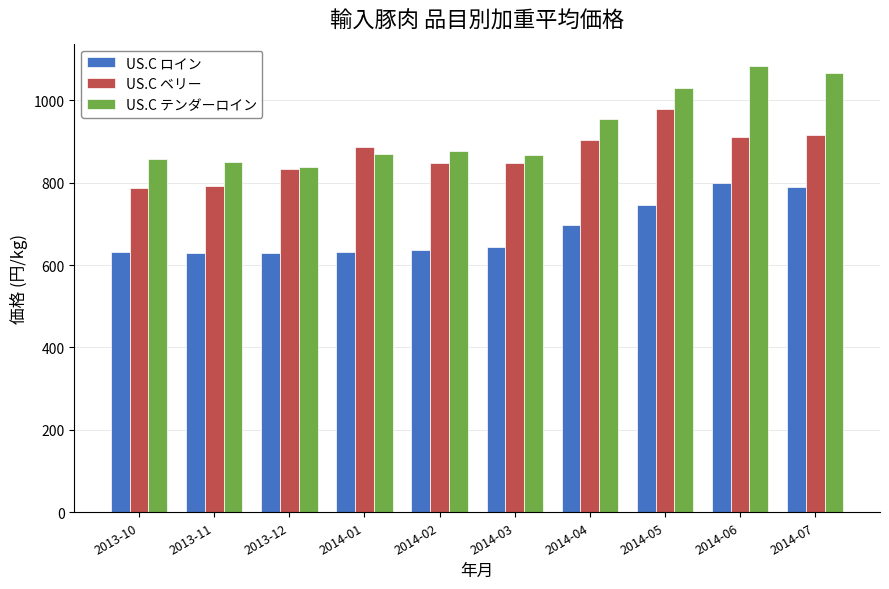

At which label does US.C ベリー reach its peak?

2014-05